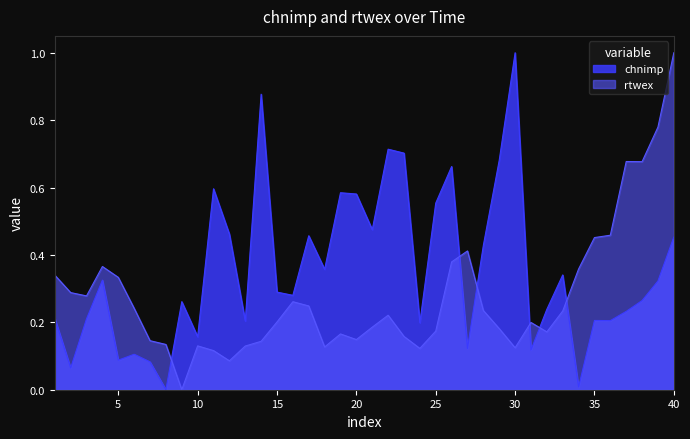

What is the value of the chnimp point at the 27th from the left?

0.1